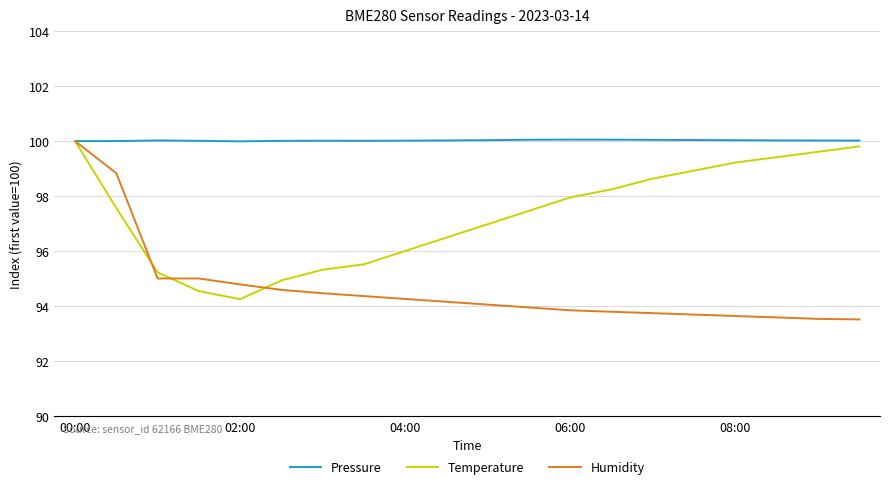

What is the lowest value of the Pressure series?

100.0